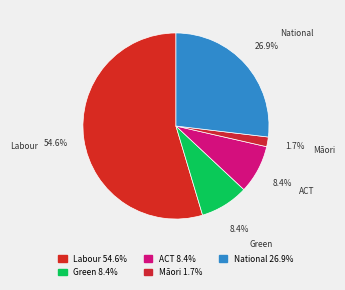

What is the ratio of the value at ACT to the value at National?

0.3